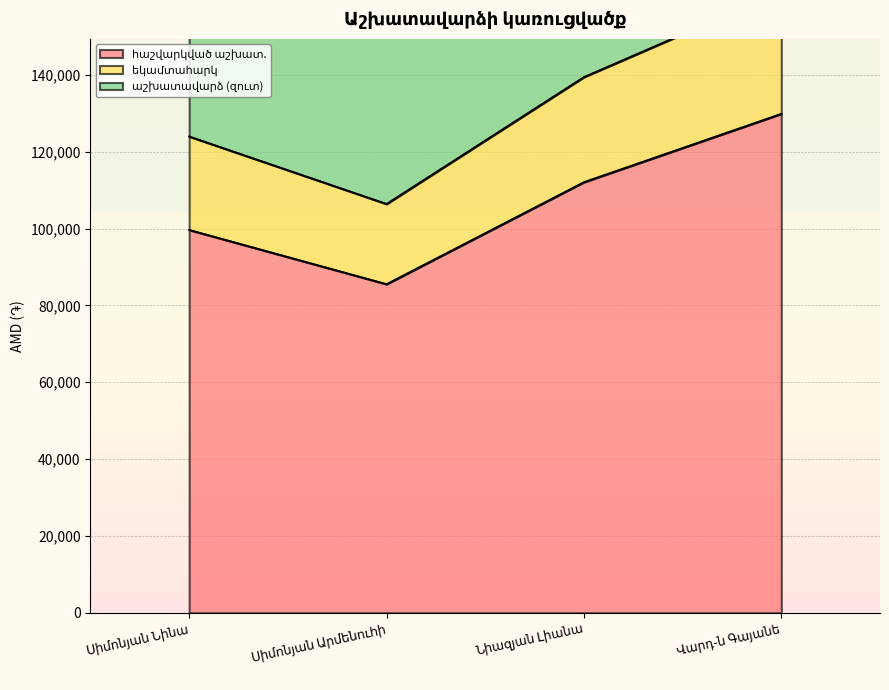

How many interior local valleys does the հաշվարկված աշխատ. series have?

1